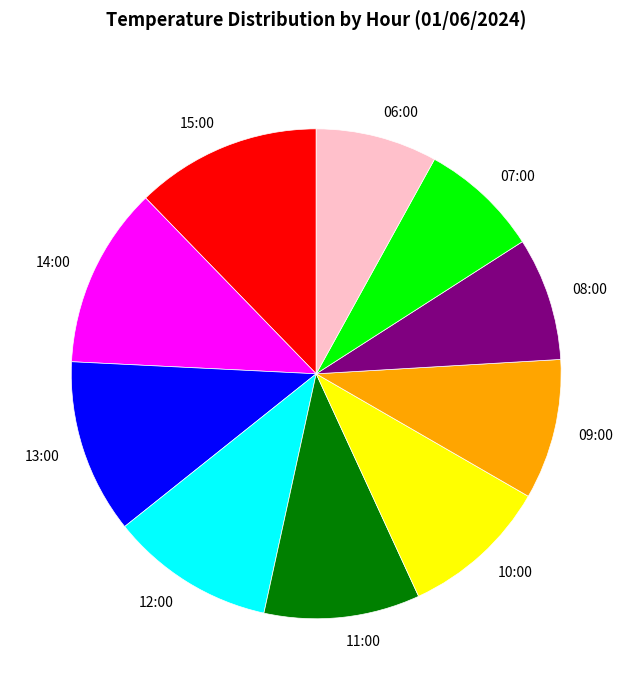

Approximately how many times larger is the value at 07:00 compared to 12:00?

0.7